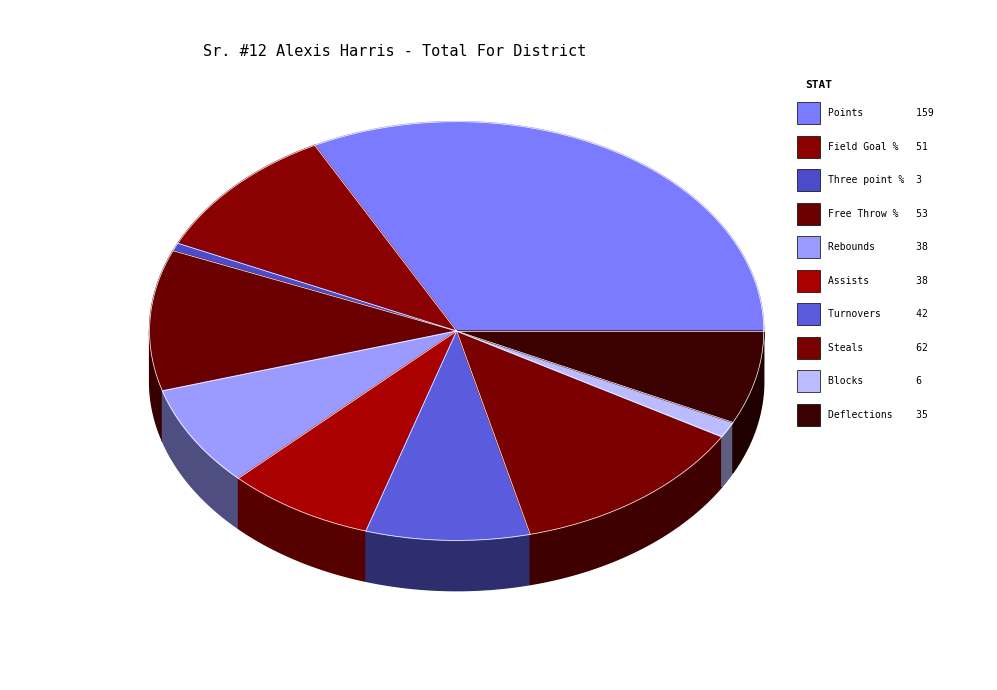

Which has a higher value, Steals or Deflections?

Steals